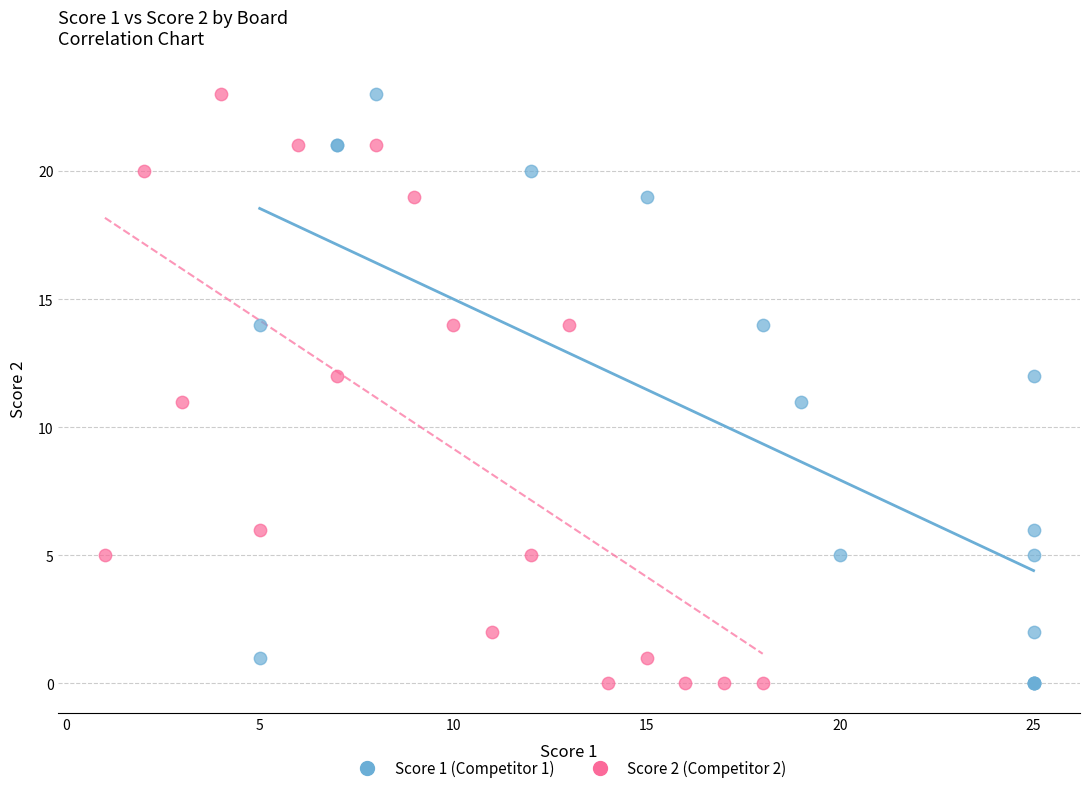

What are all the series names shown in the legend?

Score 1 (Competitor 1), Score 2 (Competitor 2)